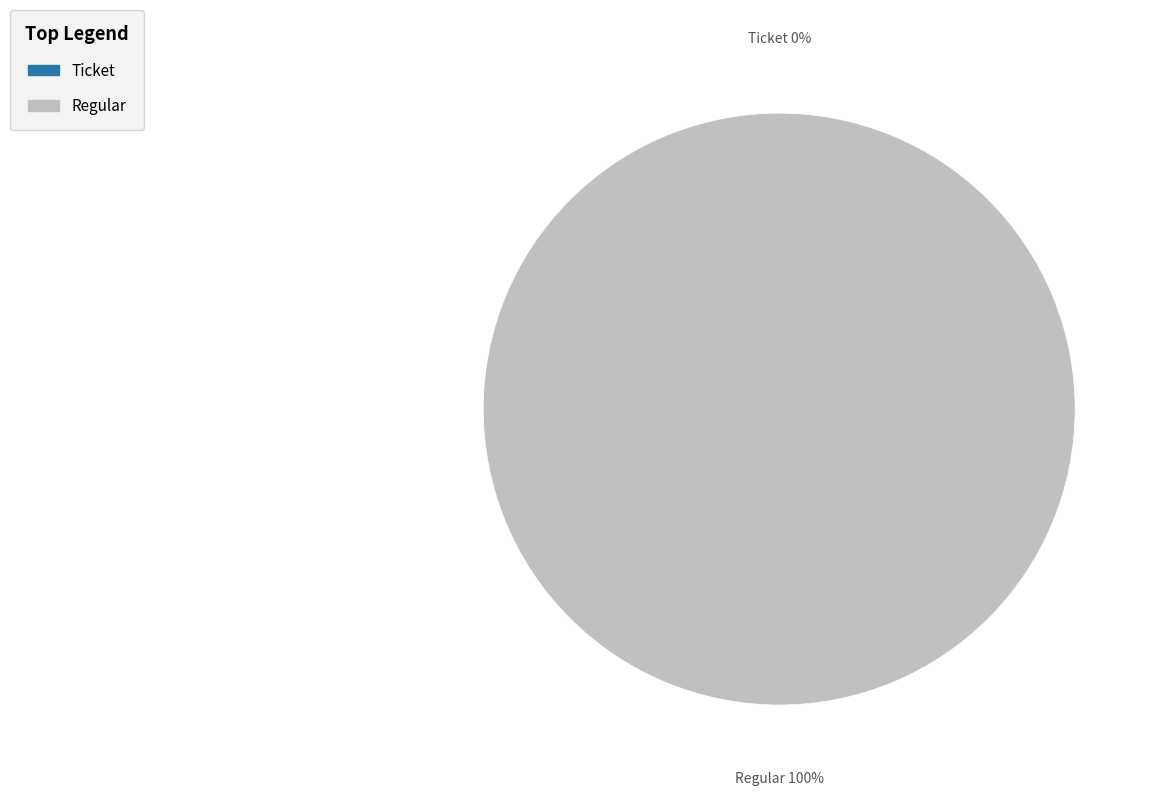

To the nearest percent, what is the difference between the Ticket and Regular slice percentages?

100%